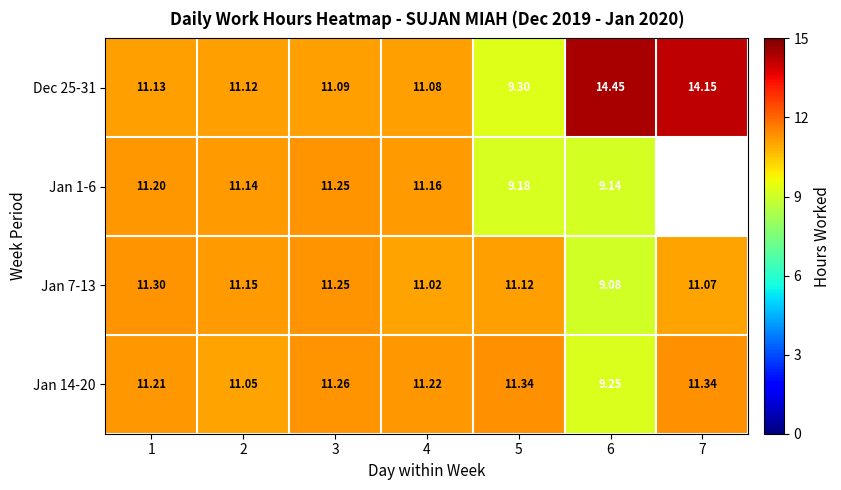

Which series has the largest total across all categories?

Dec 25-31